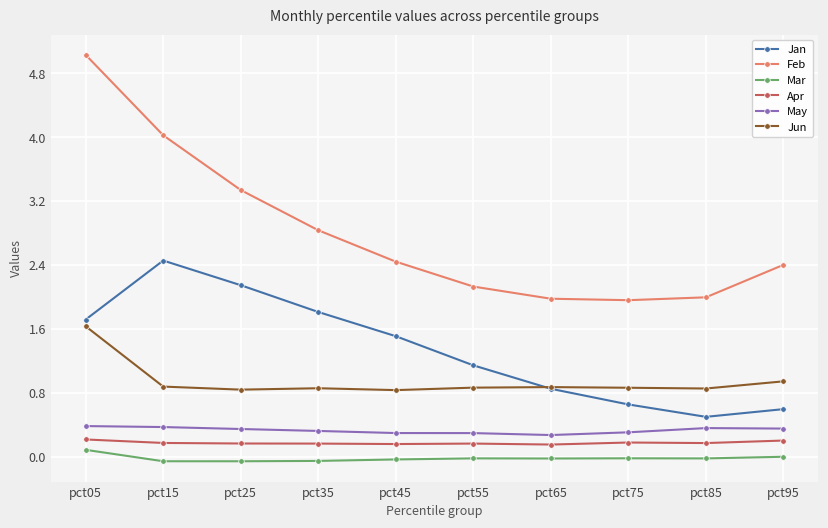

True or false: May and Feb intersect in this chart.

False